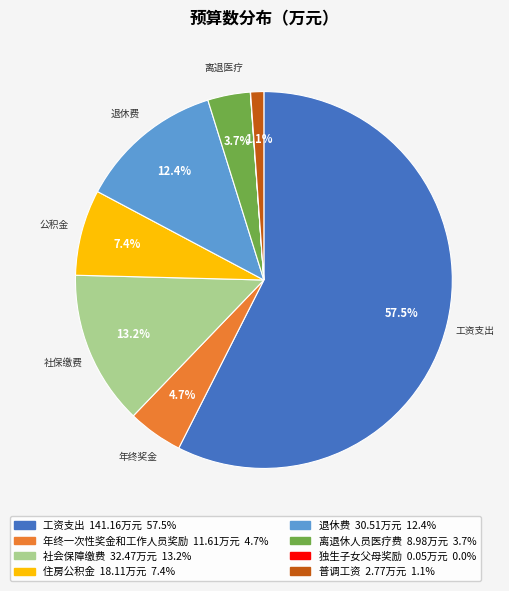

Is there any slice that represents more than half of the pie?

Yes